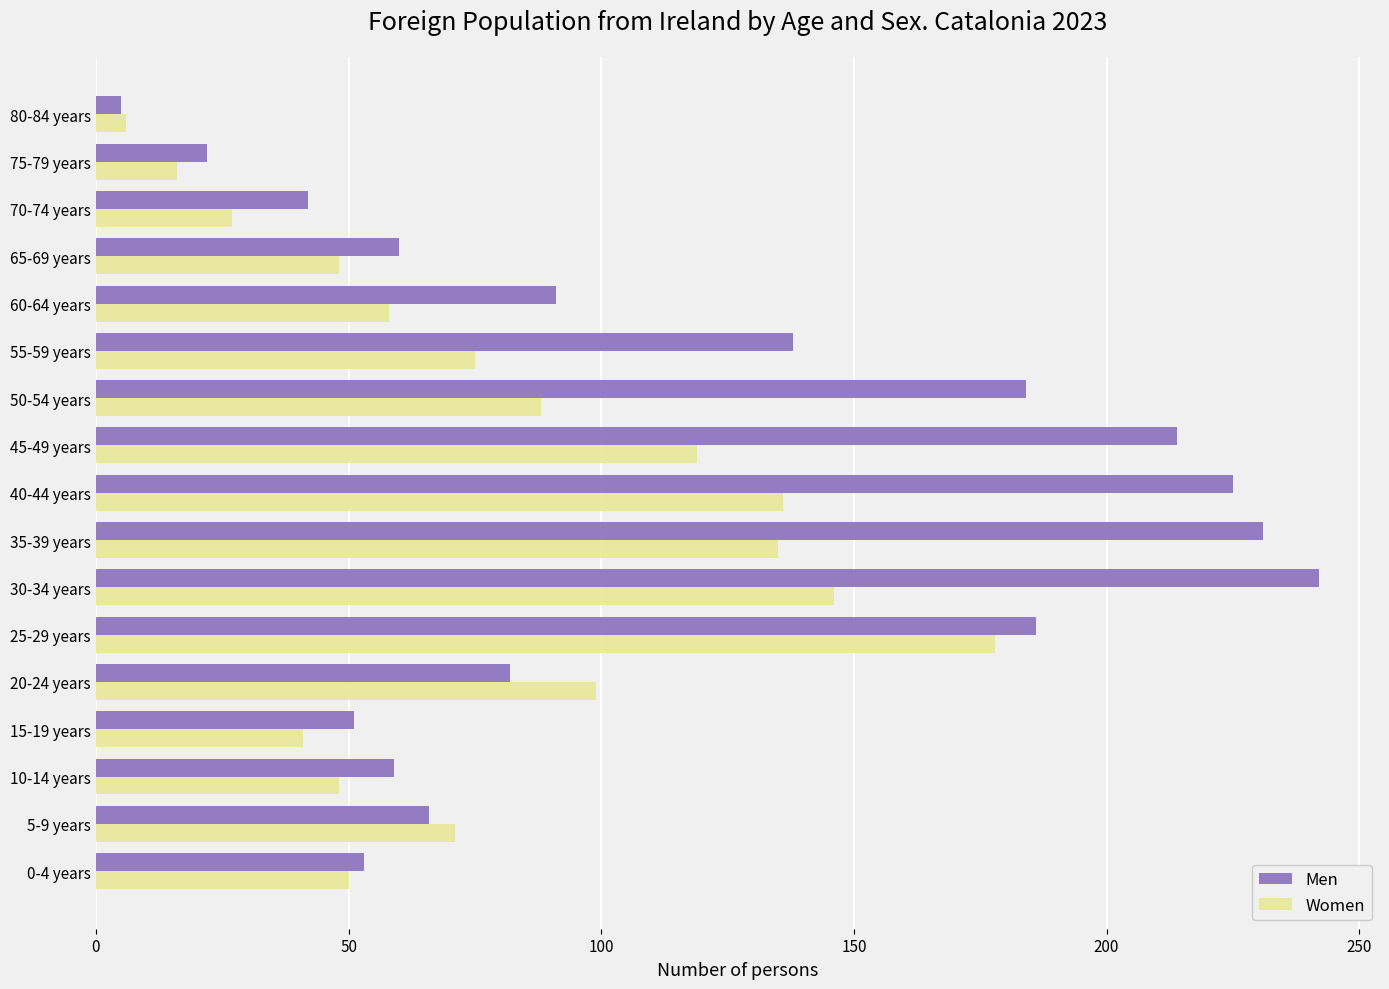

At how many categories does at least one series exceed 198?

4